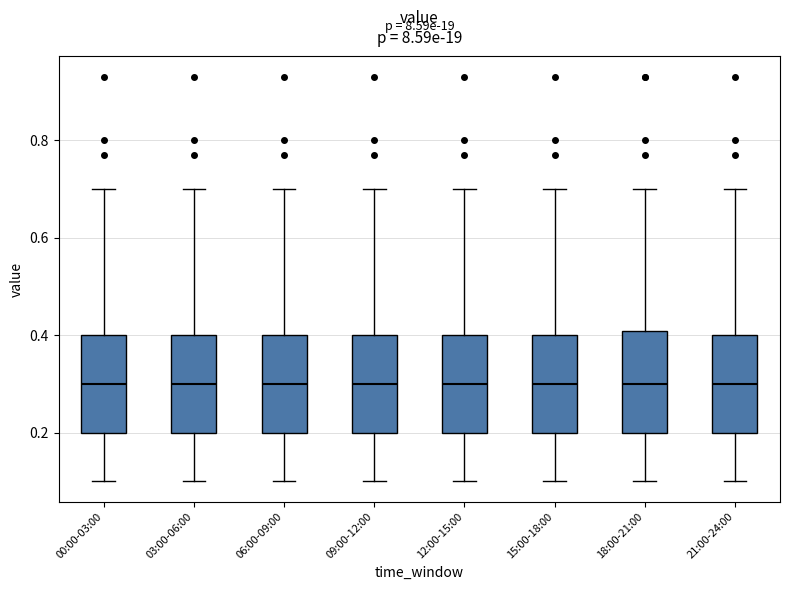

Reading left to right, transcribe this box plot: for each box, give where its median line is, the range the box spans, and where its two whiskers end, as read against the y-axis. The values are not printed on the chart, so give them approximately, as read against the axis.

00:00-03:00: median 0.3, box 0.2 to 0.4, whiskers 0.1 to 0.7
03:00-06:00: median 0.3, box 0.2 to 0.4, whiskers 0.1 to 0.7
06:00-09:00: median 0.3, box 0.2 to 0.4, whiskers 0.1 to 0.7
09:00-12:00: median 0.3, box 0.2 to 0.4, whiskers 0.1 to 0.7
12:00-15:00: median 0.3, box 0.2 to 0.4, whiskers 0.1 to 0.7
15:00-18:00: median 0.3, box 0.2 to 0.4, whiskers 0.1 to 0.7
18:00-21:00: median 0.3, box 0.2 to 0.4, whiskers 0.1 to 0.7
21:00-24:00: median 0.3, box 0.2 to 0.4, whiskers 0.1 to 0.7